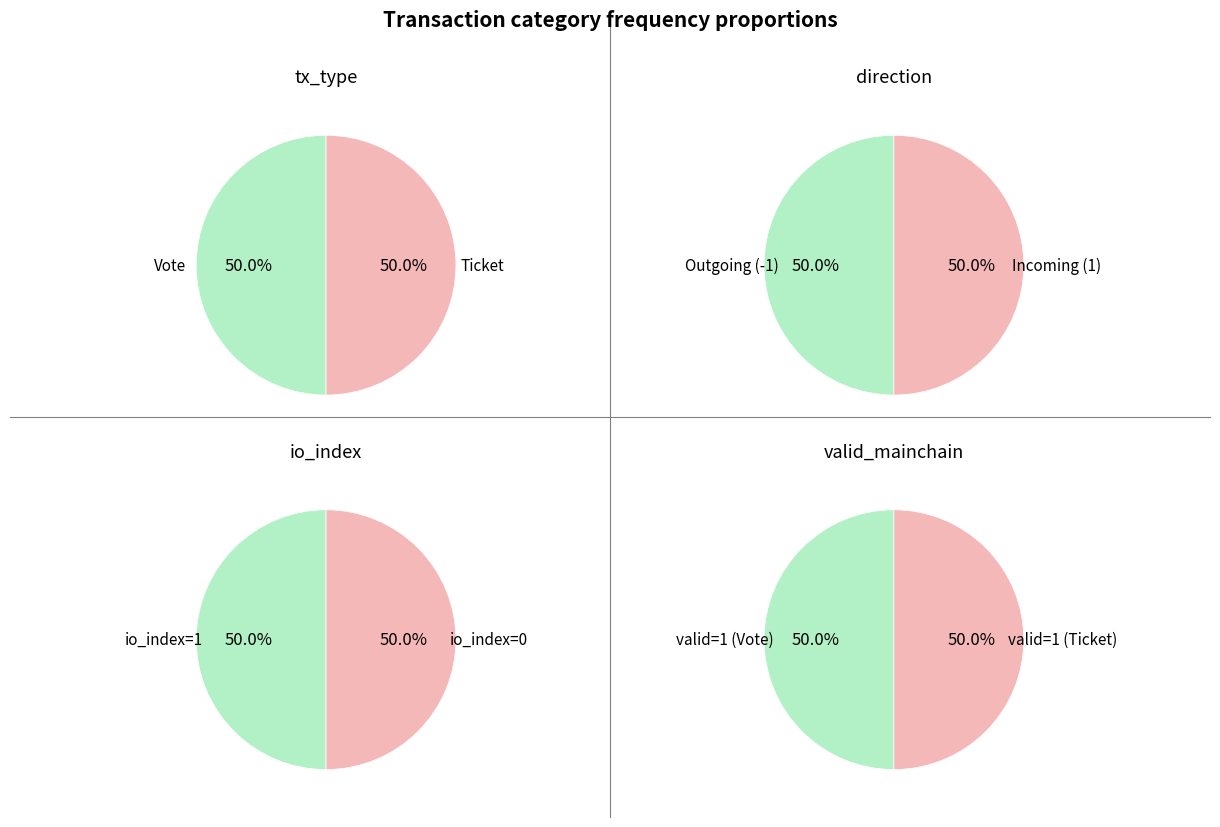

Which slice is the largest?

Vote